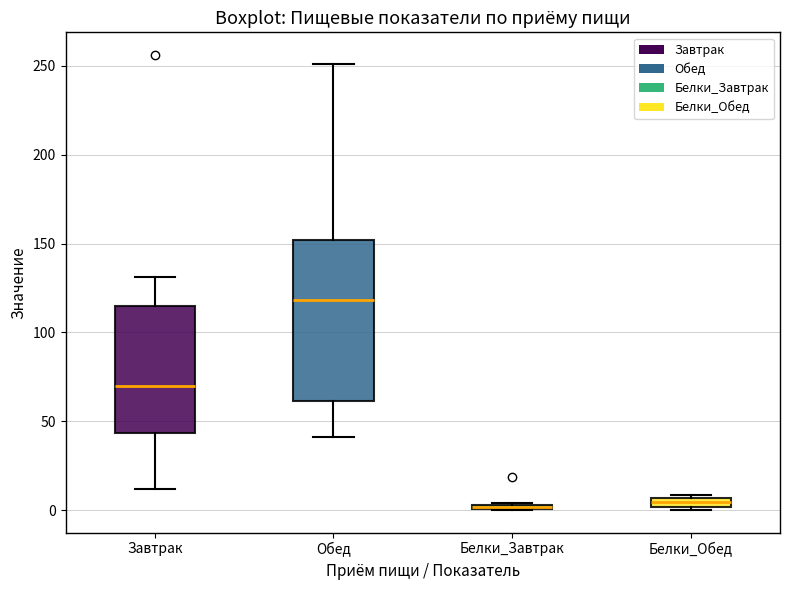

Where does the upper whisker of the box for Обед end on the y-axis? The values are not printed on the chart, so give them approximately, as read against the axis.

250